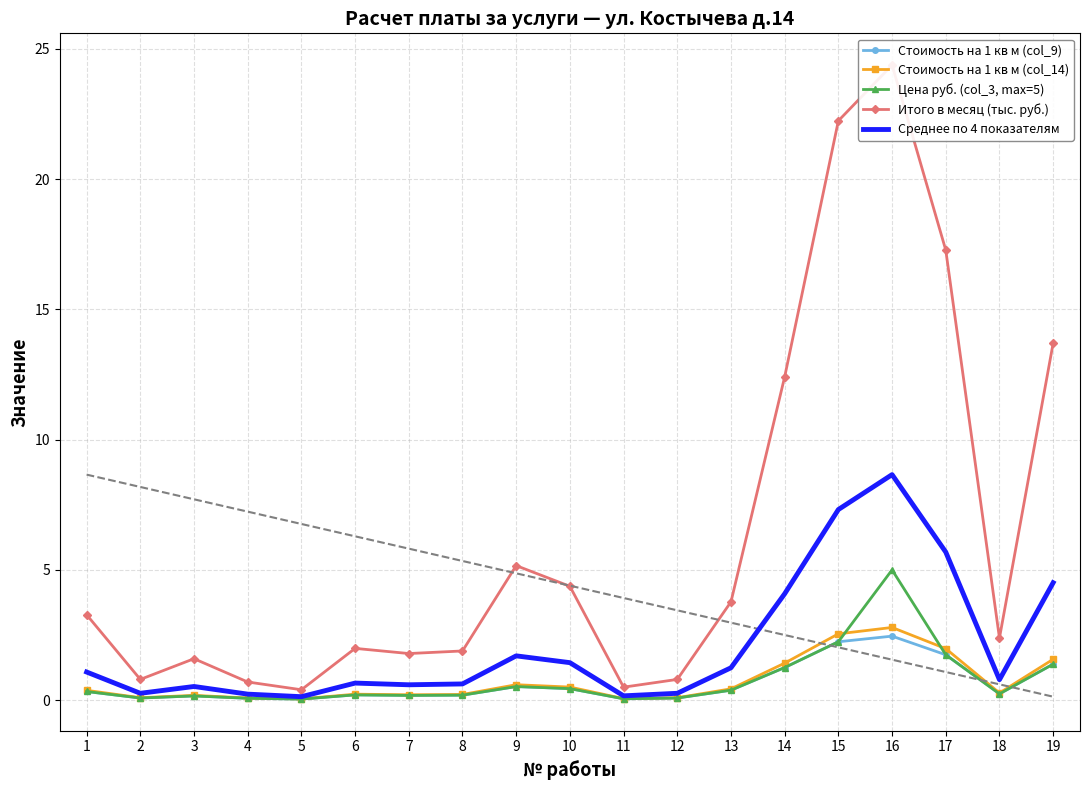

The value of Итого в месяц (тыс. руб.) at 17 is 17.3. True or false?

True